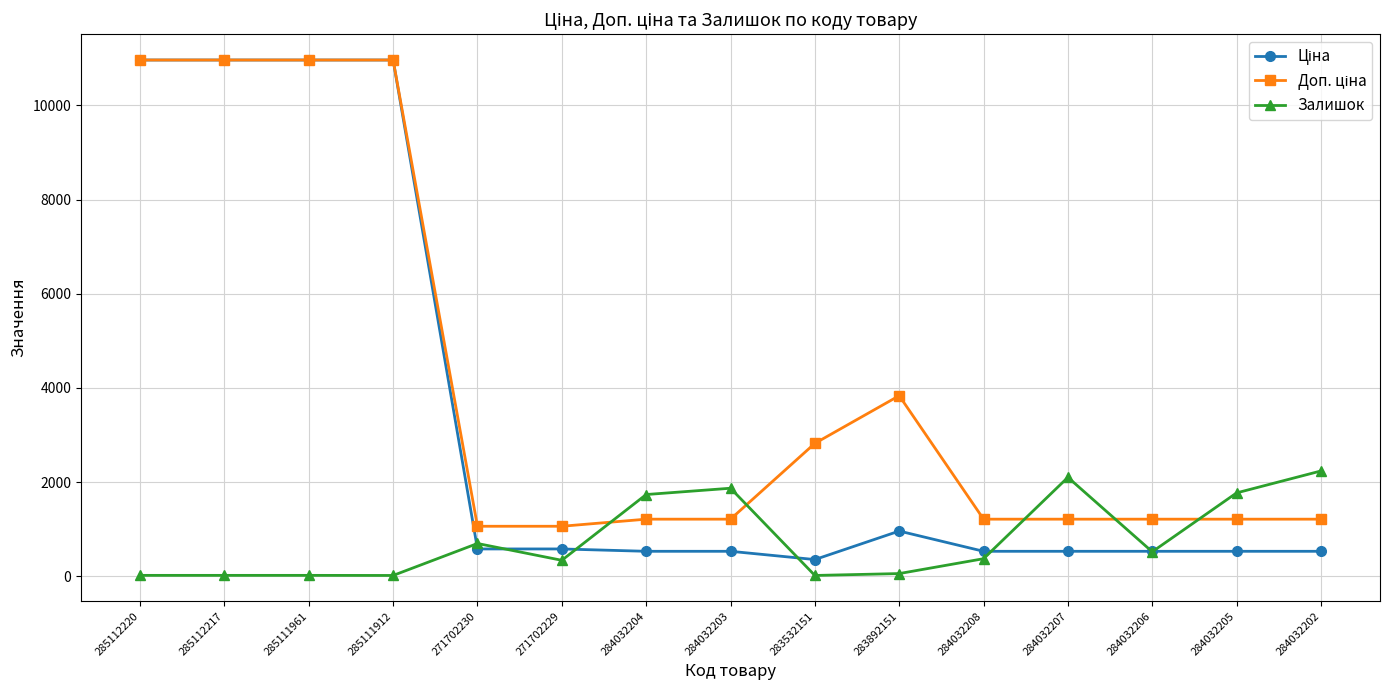

Which series changed the most between 284032203 and 283532151?

Залишок